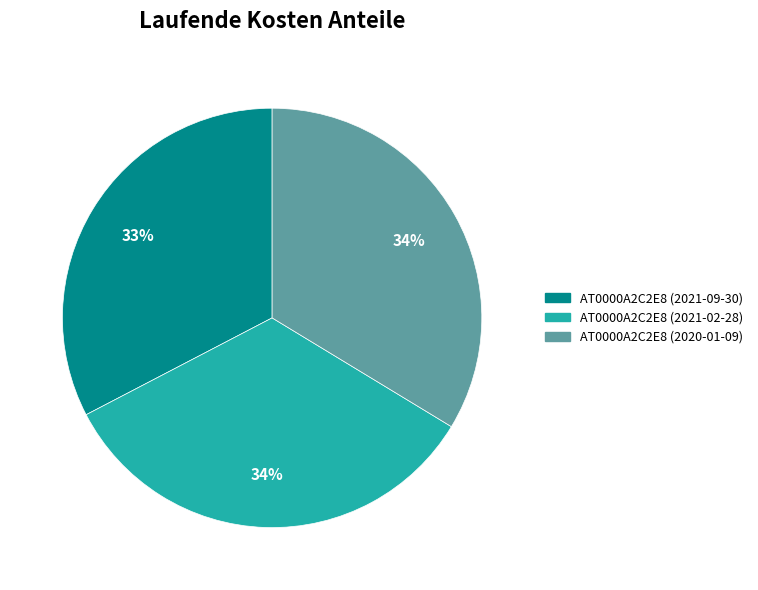

To the nearest percent, what percentage of the pie is AT0000A2C2E8 (2021-09-30)?

33%